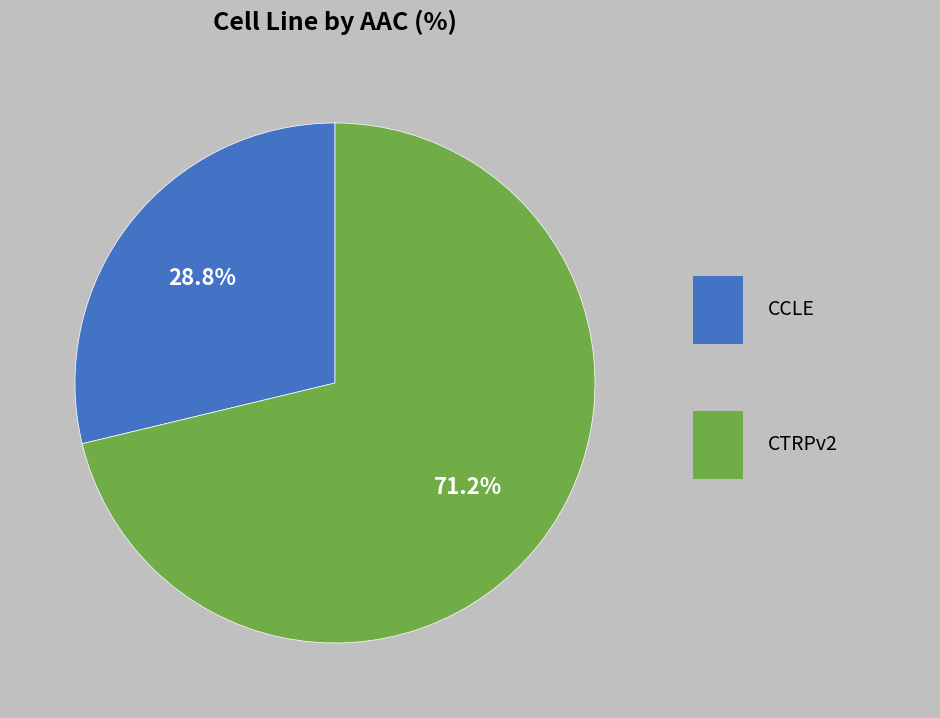

Count the number of slices in the pie.

2